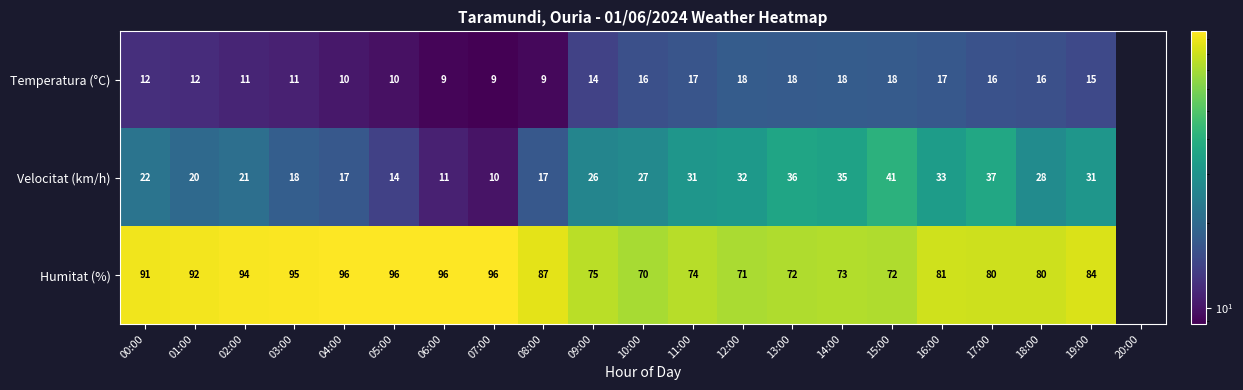

How many values in the Temperatura (°C) series are below 15?

10